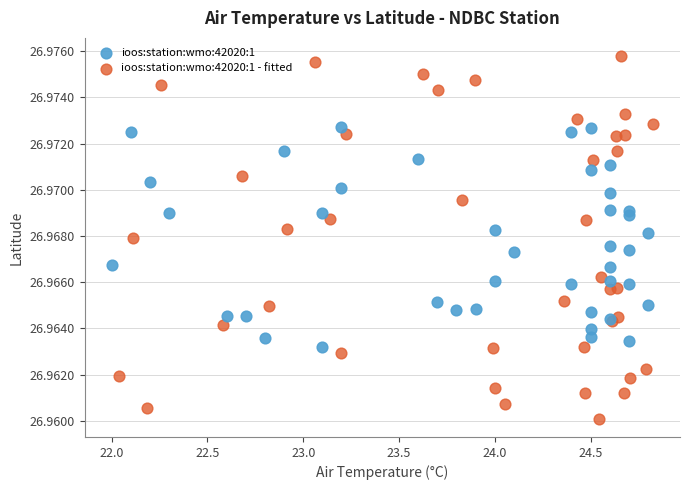

What are all the series names shown in the legend?

ioos:station:wmo:42020:1, ioos:station:wmo:42020:1 - fitted